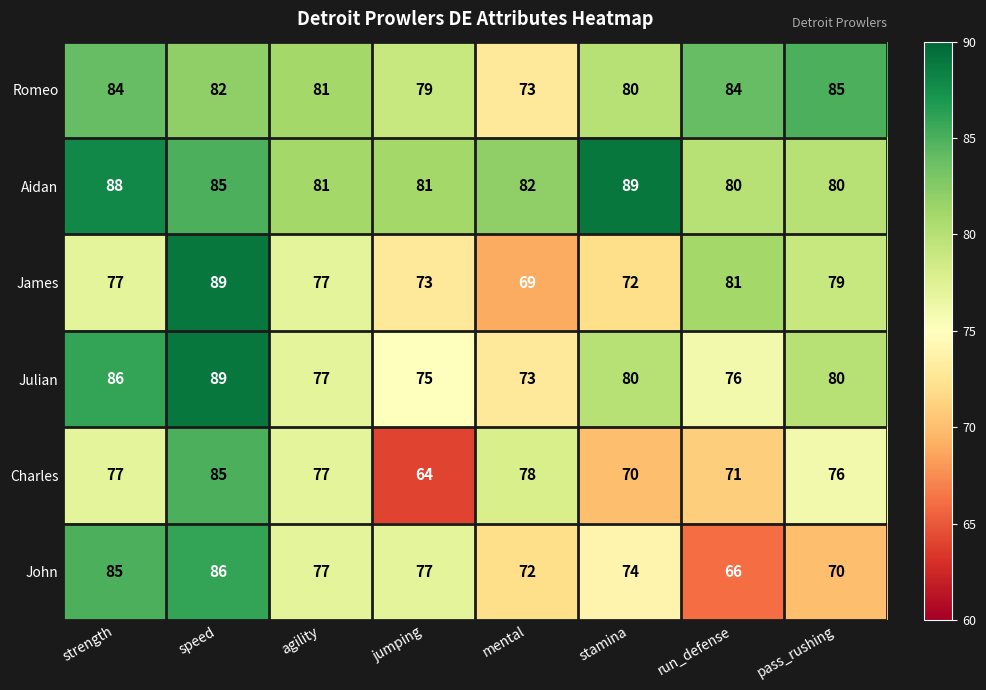

The Romeo series shows 84 at strength. True or false?

True